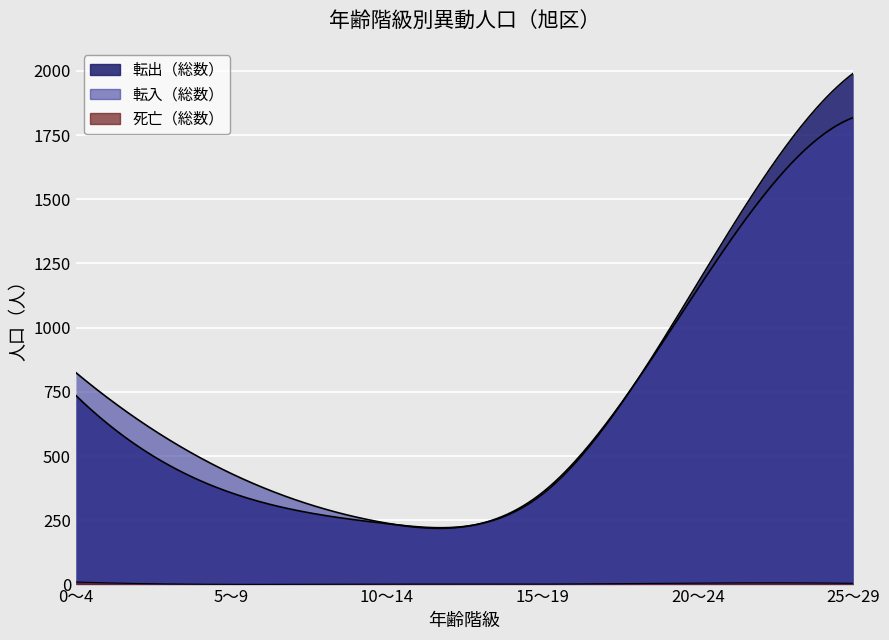

What is the average value of the 死亡（総数） series?

4